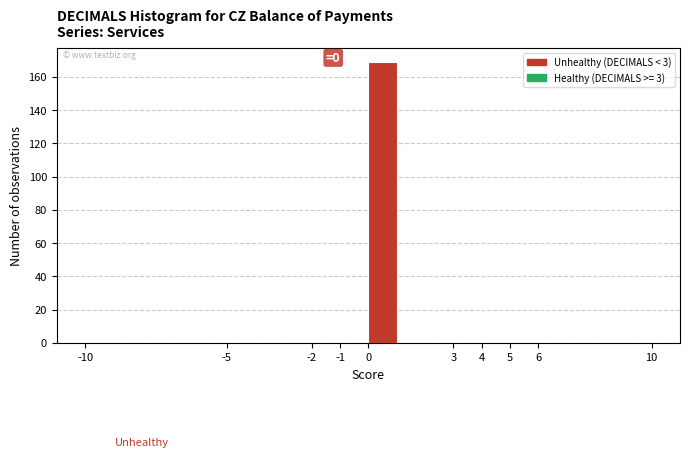

Which range on the x-axis has the tallest bar?

0 to 1